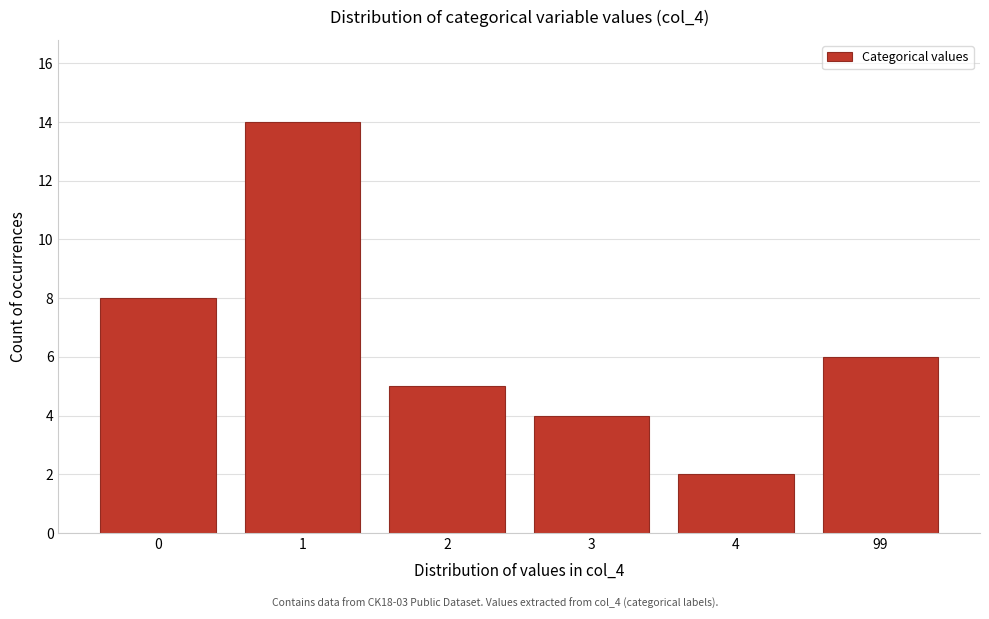

Reading left to right, extract all data points from this chart.

0=8	1=14	2=5	3=4	4=2	99=6